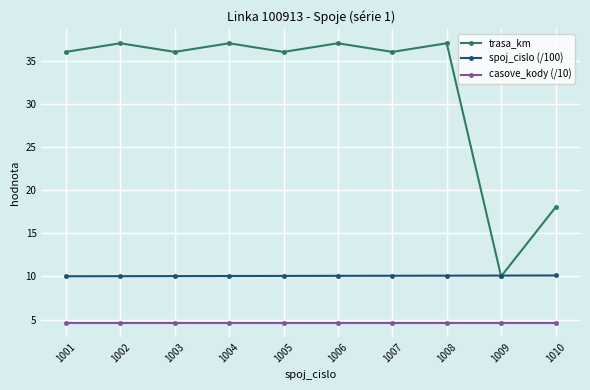

What is the minimum value shown in the chart?

4.6